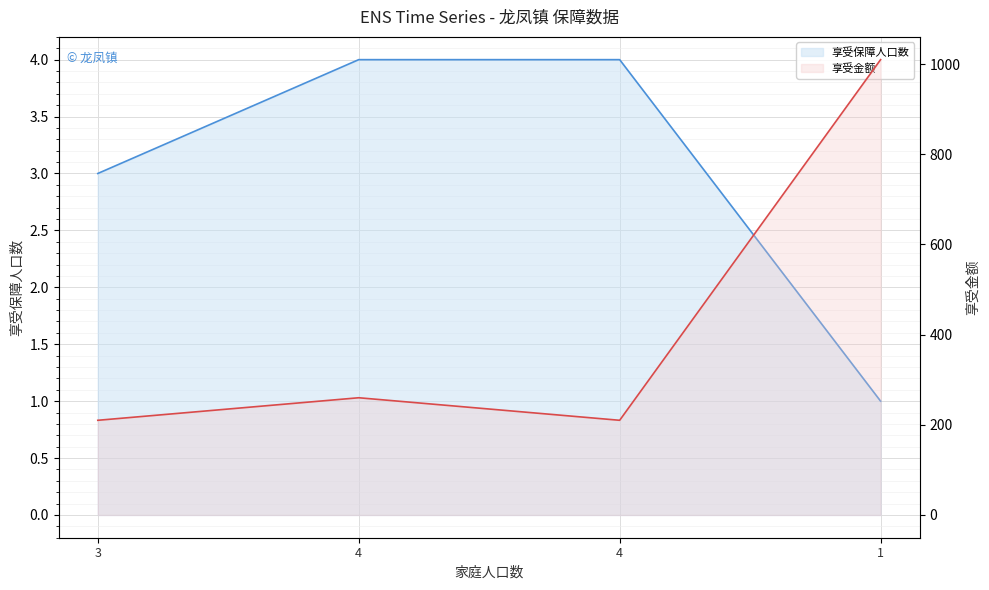

Between 1 and 4, which is larger?

4